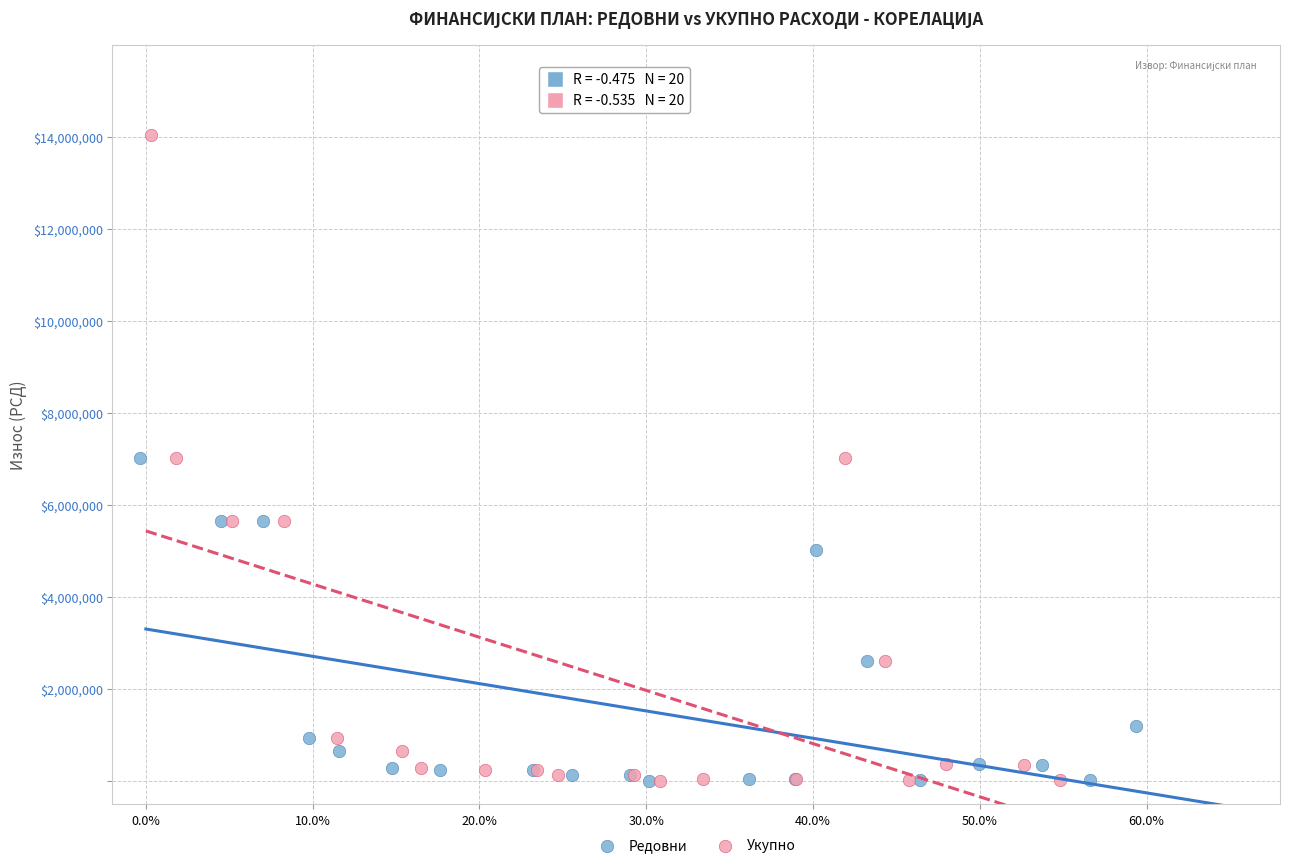

Which series has the largest Y range (max minus min)?

Укупно